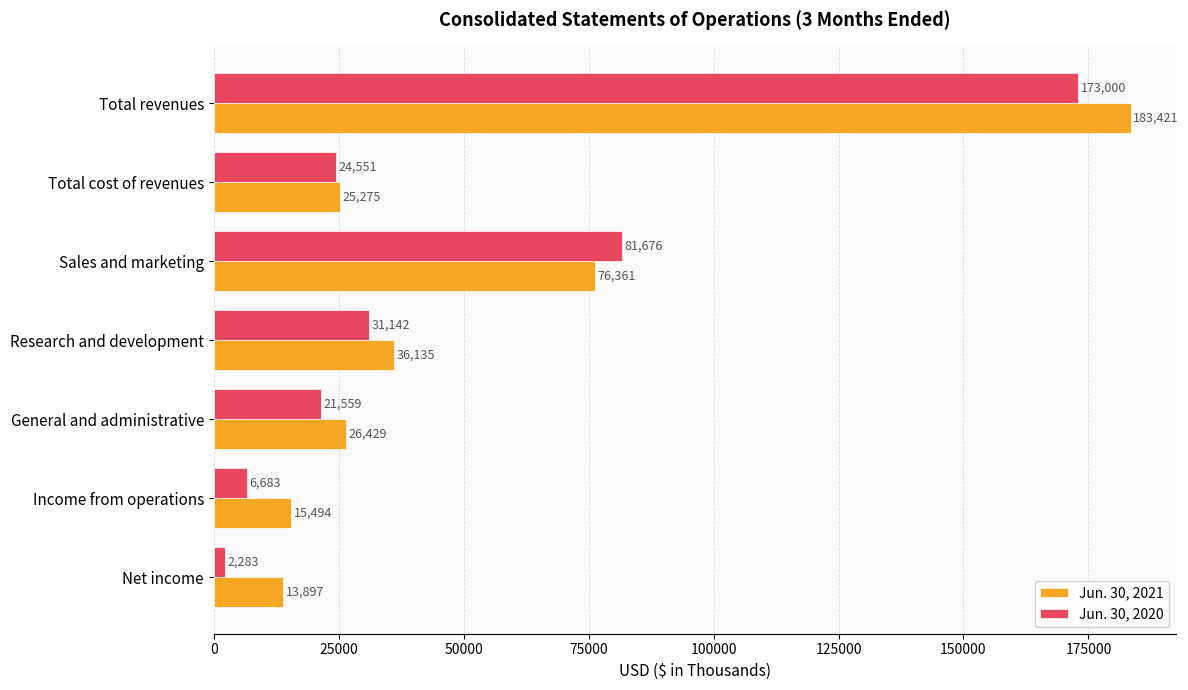

What is the difference between the second highest and minimum values in the Jun. 30, 2020 series?

79393